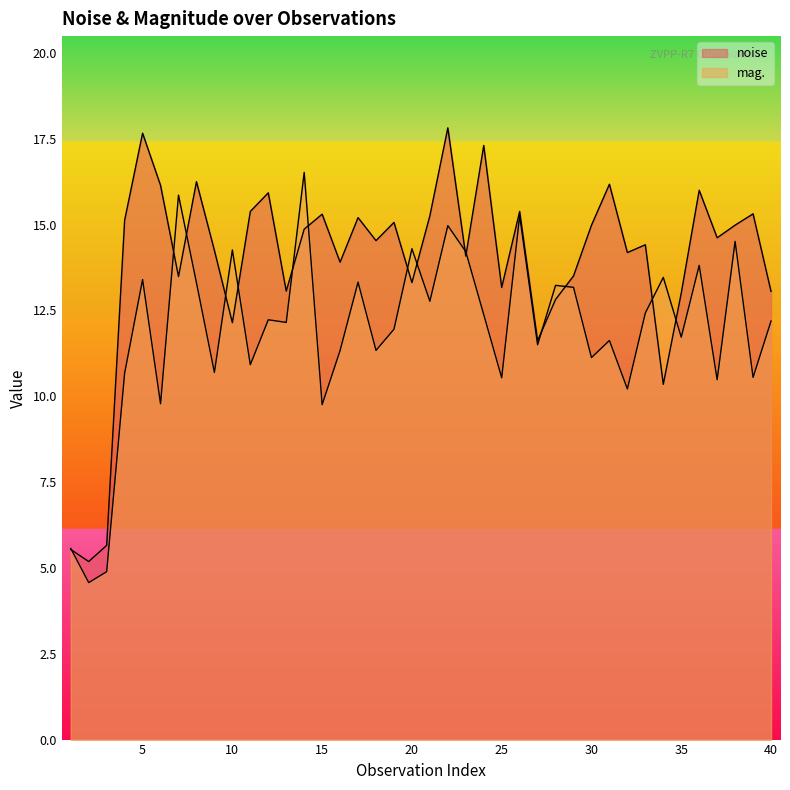

True or false: mag. and noise cross at least once.

True